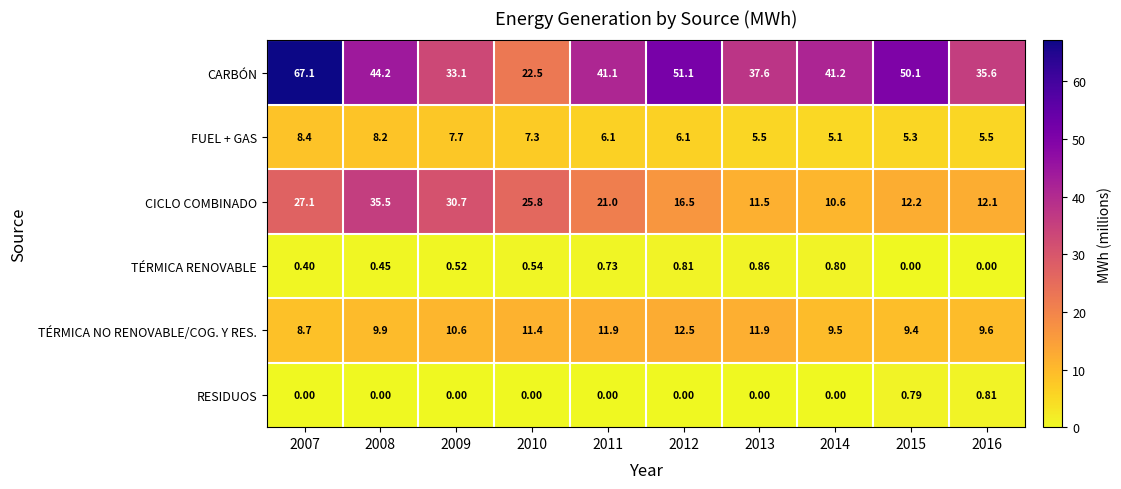

Which series has the largest total across all categories?

CARBÓN